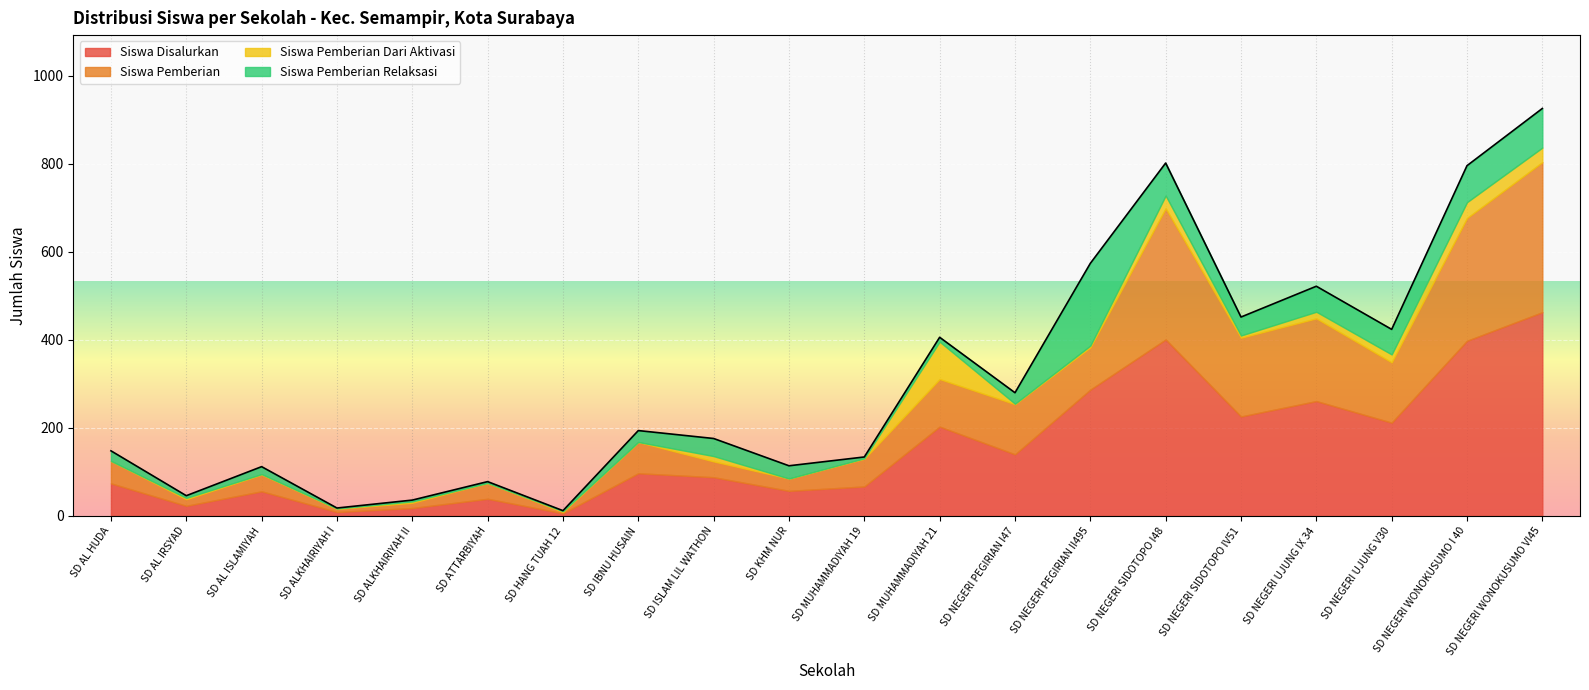

What is the label of the 7th point from the right?

SD NEGERI PEGIRIAN II495